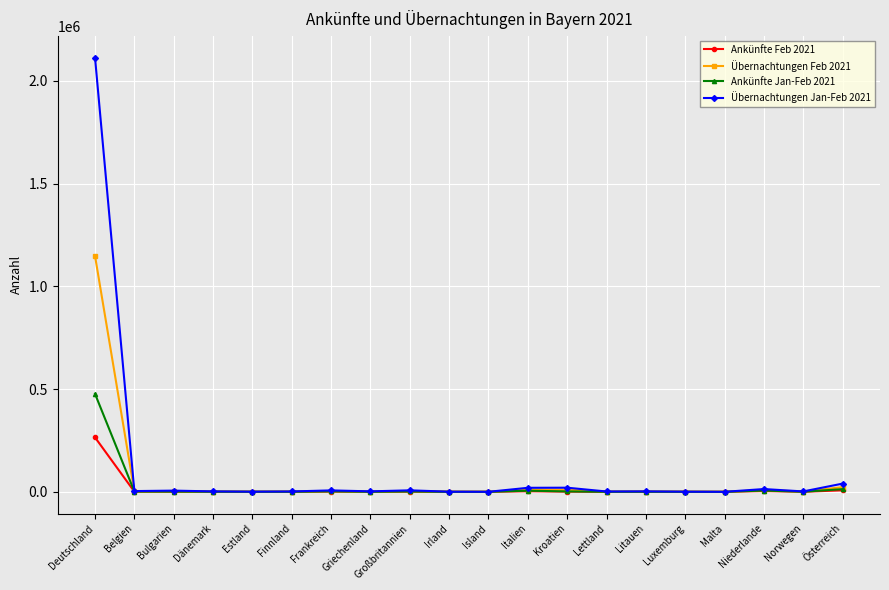

At which category is the sum across all series the highest?

Deutschland